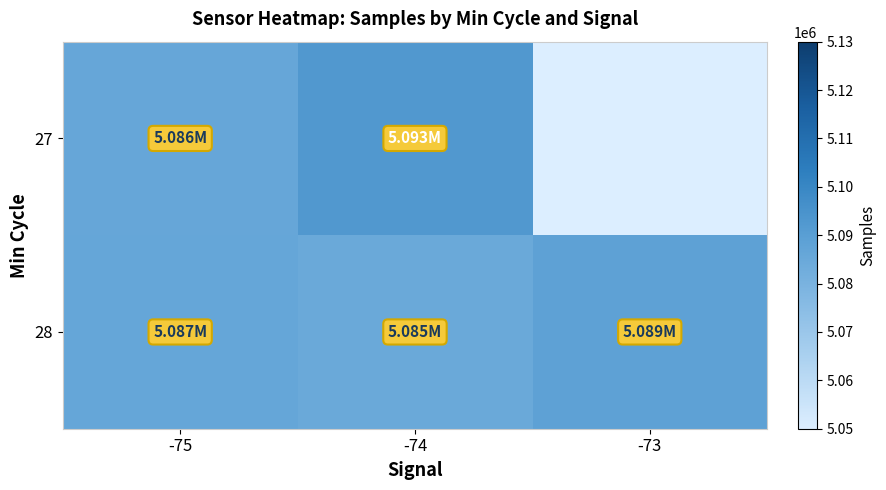

At which category does the chart reach its peak across all series?

-74